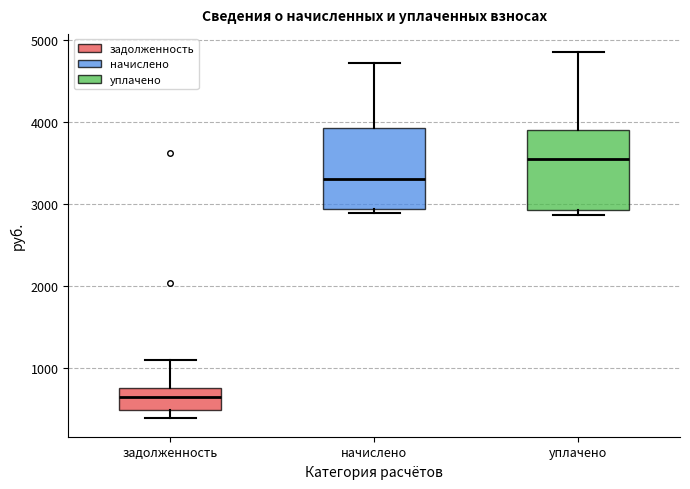

Which box has the highest median line?

уплачено